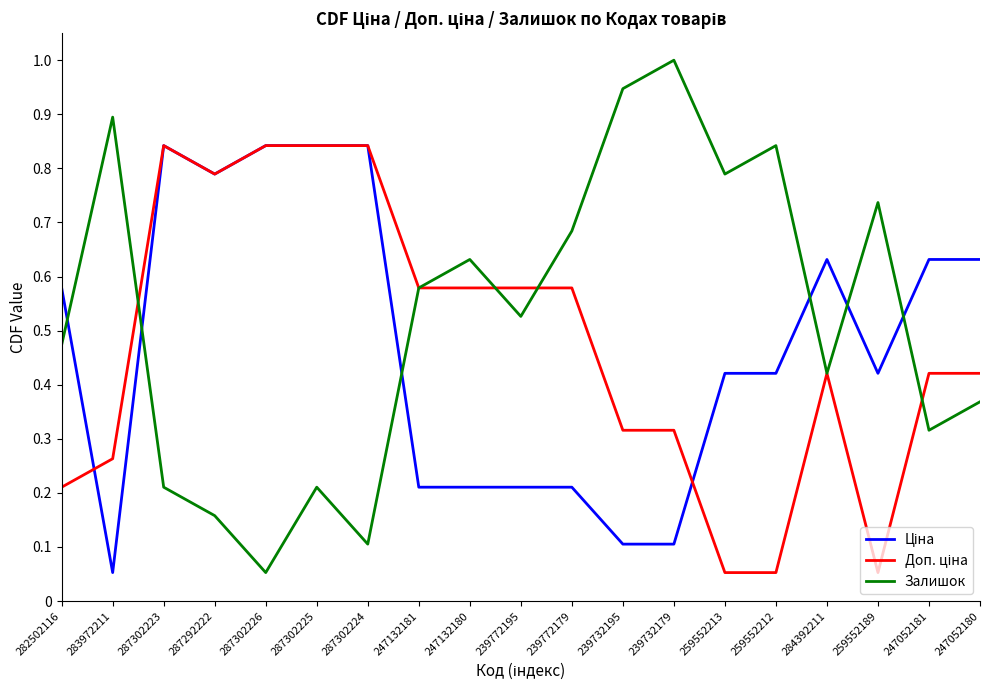

Is it true that Залишок equals 0.2 at 259552213?

False